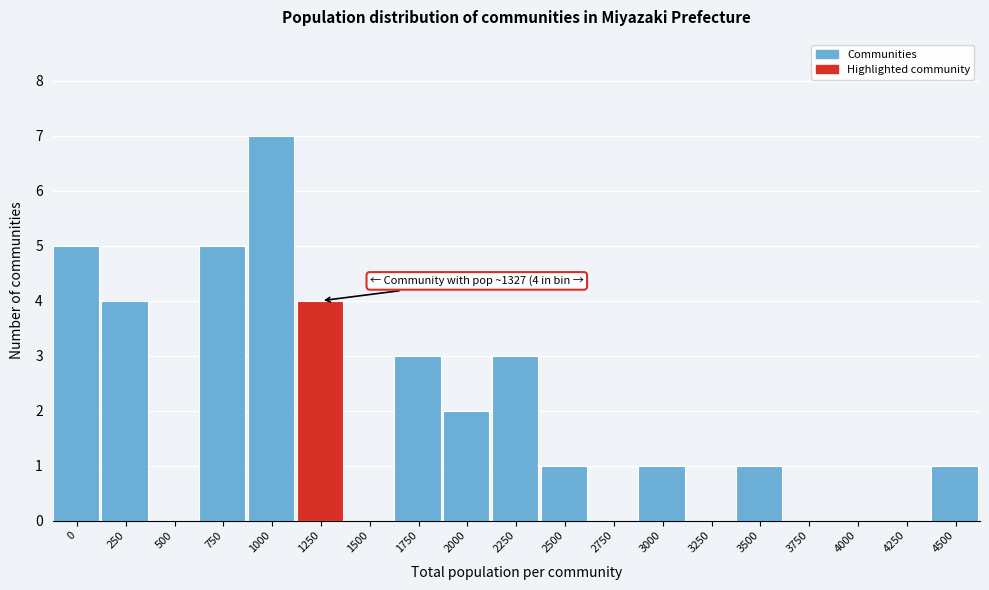

Reading right to left, what are all the values shown in this chart?

4500=1	4250=0	4000=0	3750=0	3500=1	3250=0	3000=1	2750=0	2500=1	2250=3	2000=2	1750=3	1500=0	1250=4	1000=7	750=5	500=0	250=4	0=5